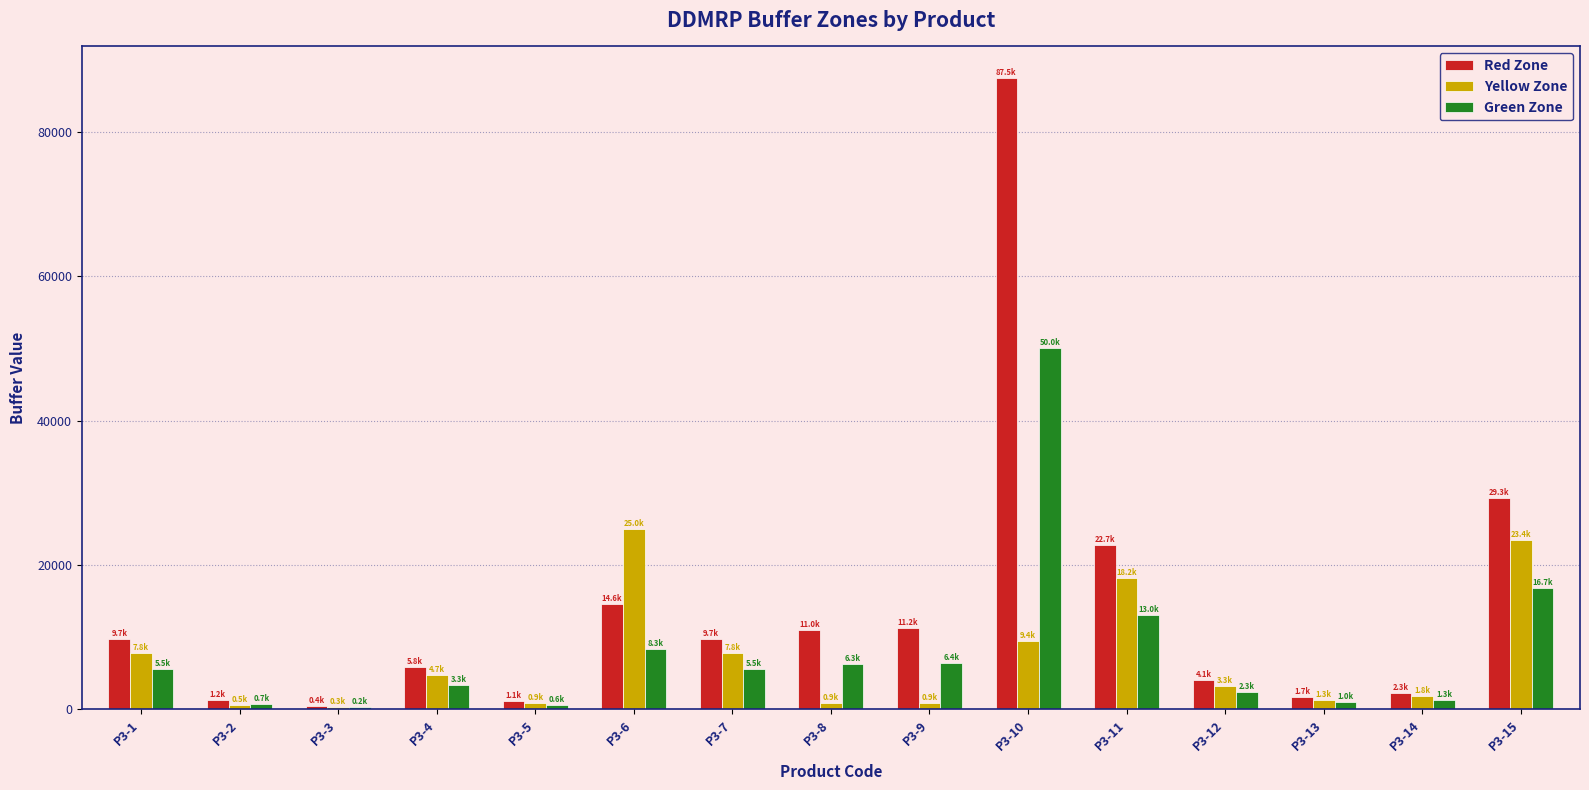

The value of Red Zone at P3-4 is 5833.8. True or false?

True